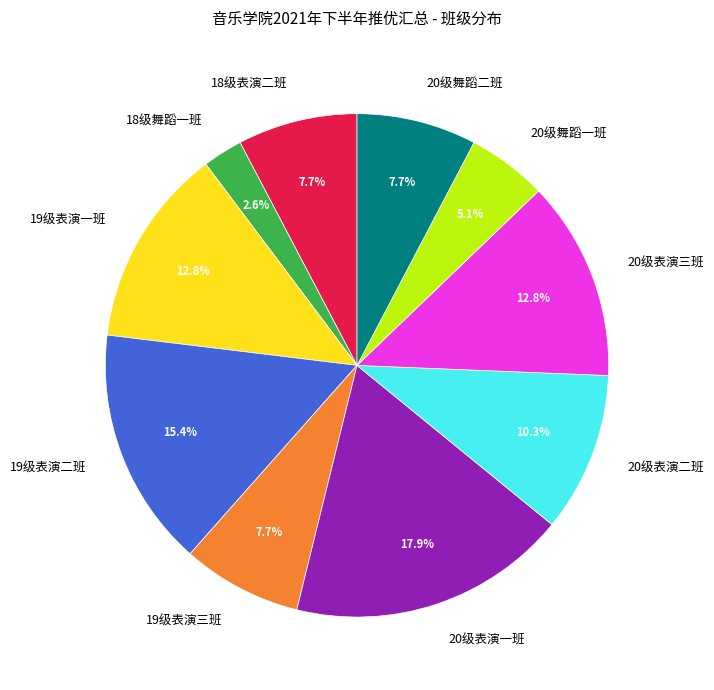

To the nearest percent, what is the difference between the largest and smallest slice percentages?

15%